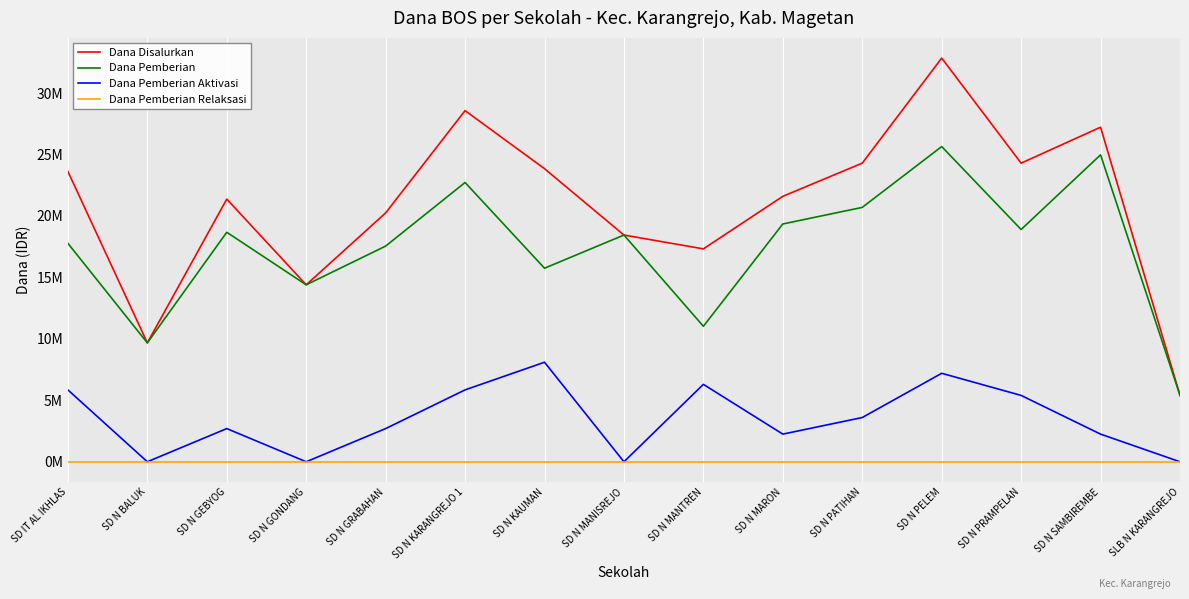

What are all the series names shown in the legend?

Dana Disalurkan, Dana Pemberian, Dana Pemberian Aktivasi, Dana Pemberian Relaksasi